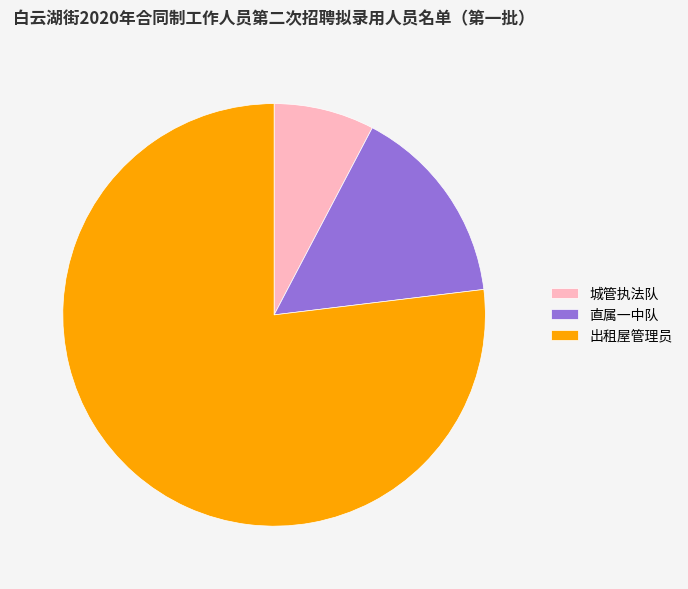

Is there any slice that represents more than half of the pie?

Yes